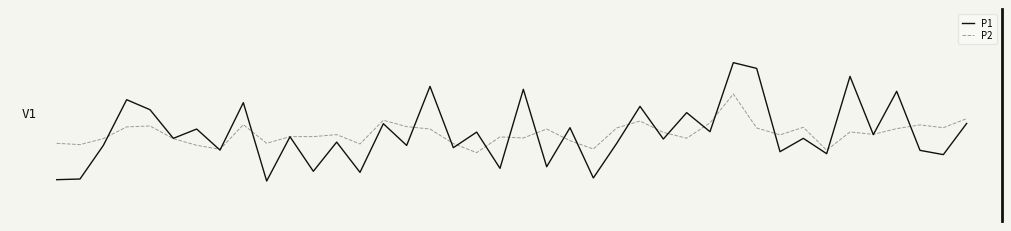

What is the maximum value shown in the chart?

5.3